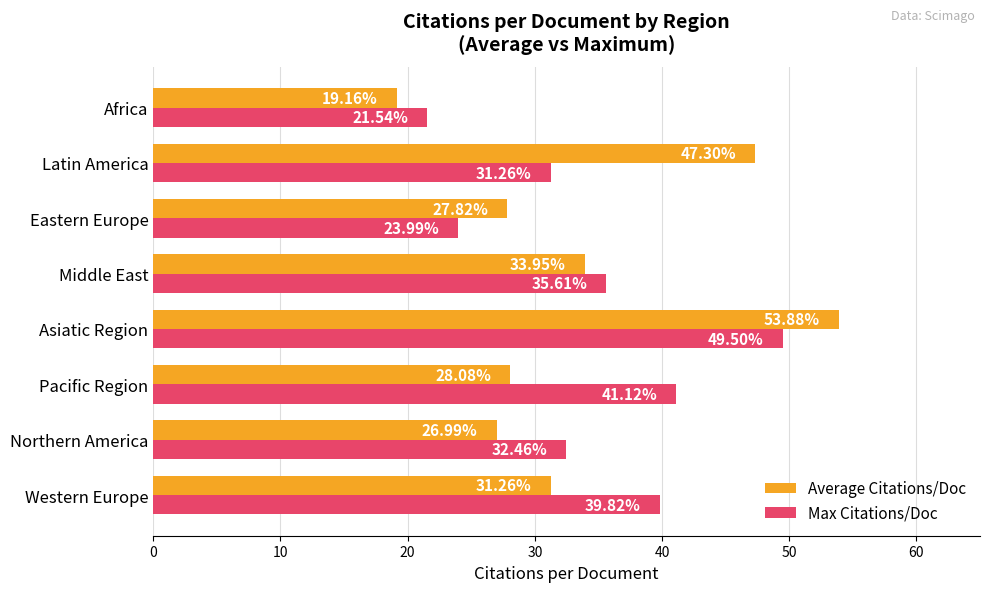

Which series has the largest range (max minus min)?

Average Citations/Doc